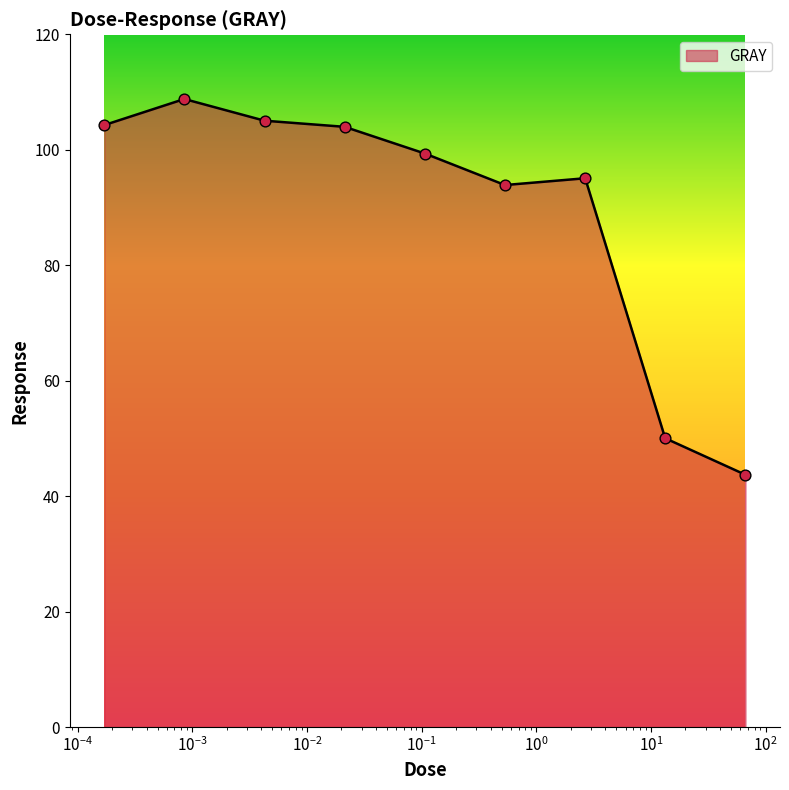

What is the maximum value shown in the chart?

108.8